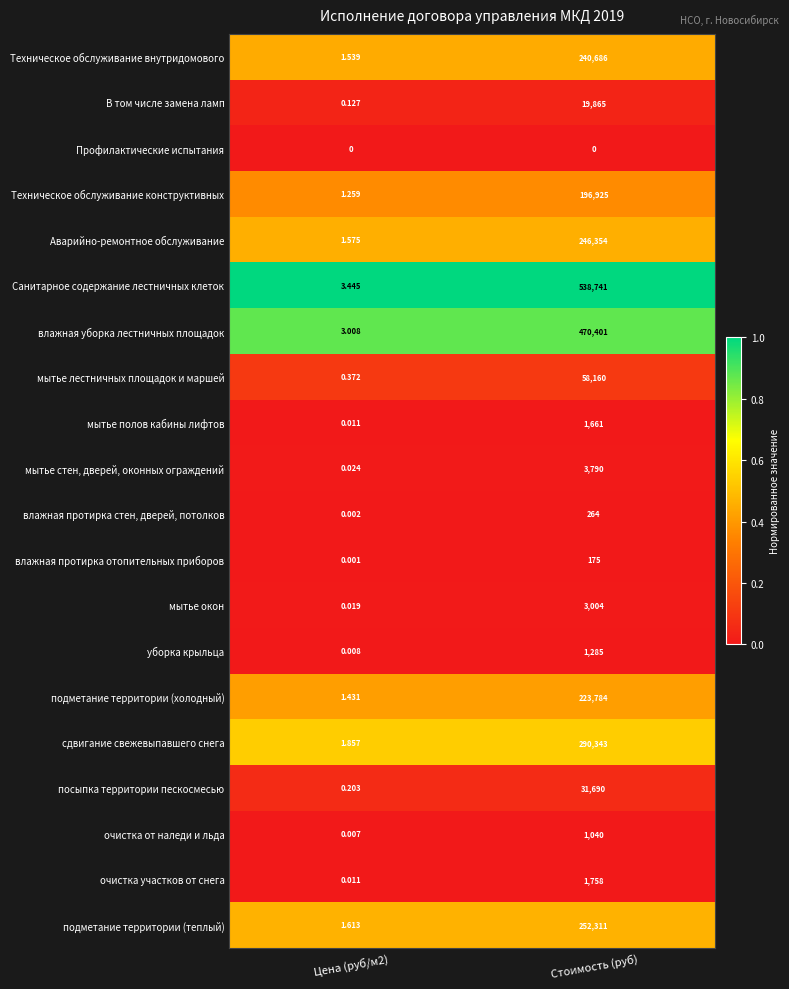

At which category is the sum across all series the highest?

Стоимость (руб)